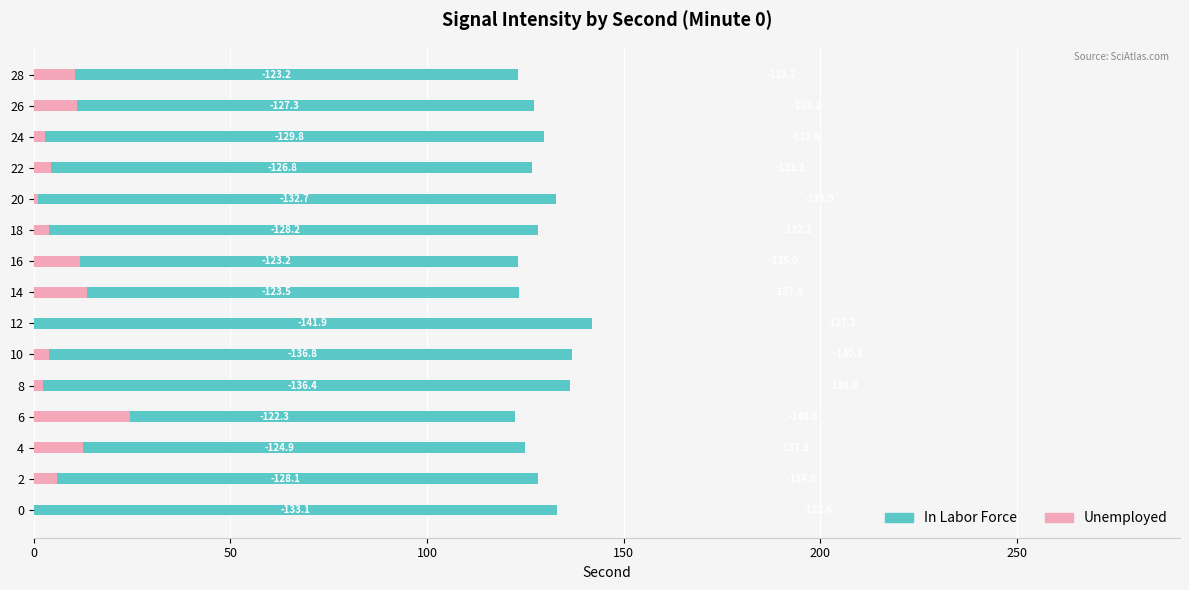

What are all the series names shown in the legend?

In Labor Force, Unemployed